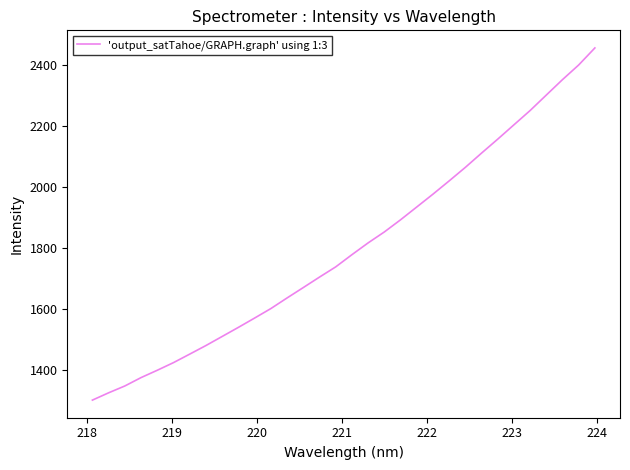

What is the difference between the maximum and second lowest values?

1129.4